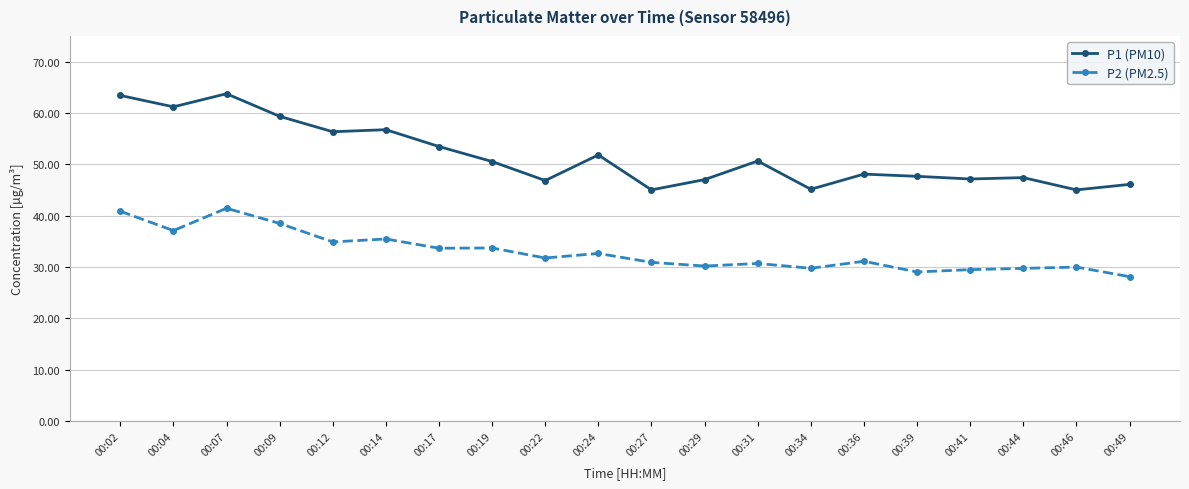

At which category does P1 (PM10) reach its first local peak?

00:07